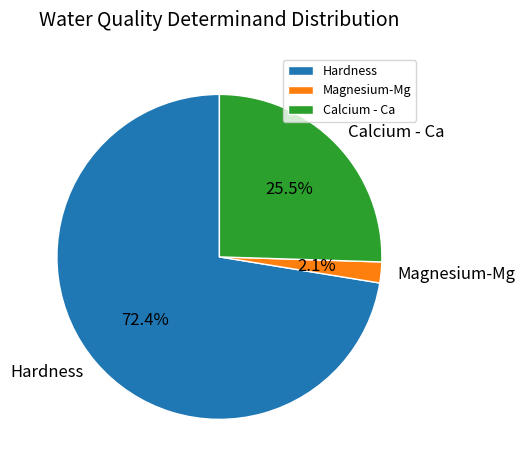

Count the number of slices in the pie.

3